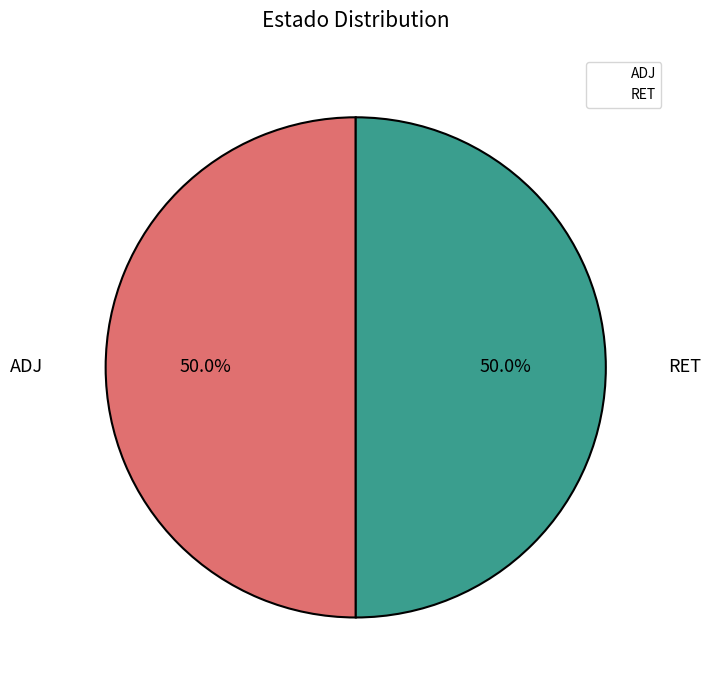

To the nearest percent, what is the average slice percentage?

50%